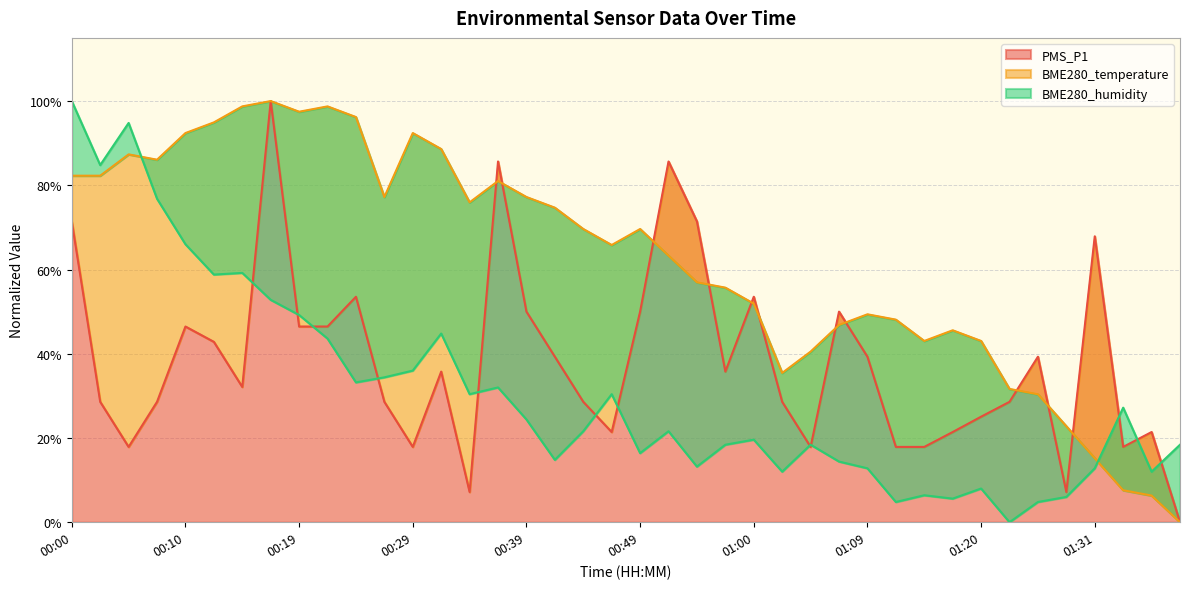

How many categories are shown in the chart?

40